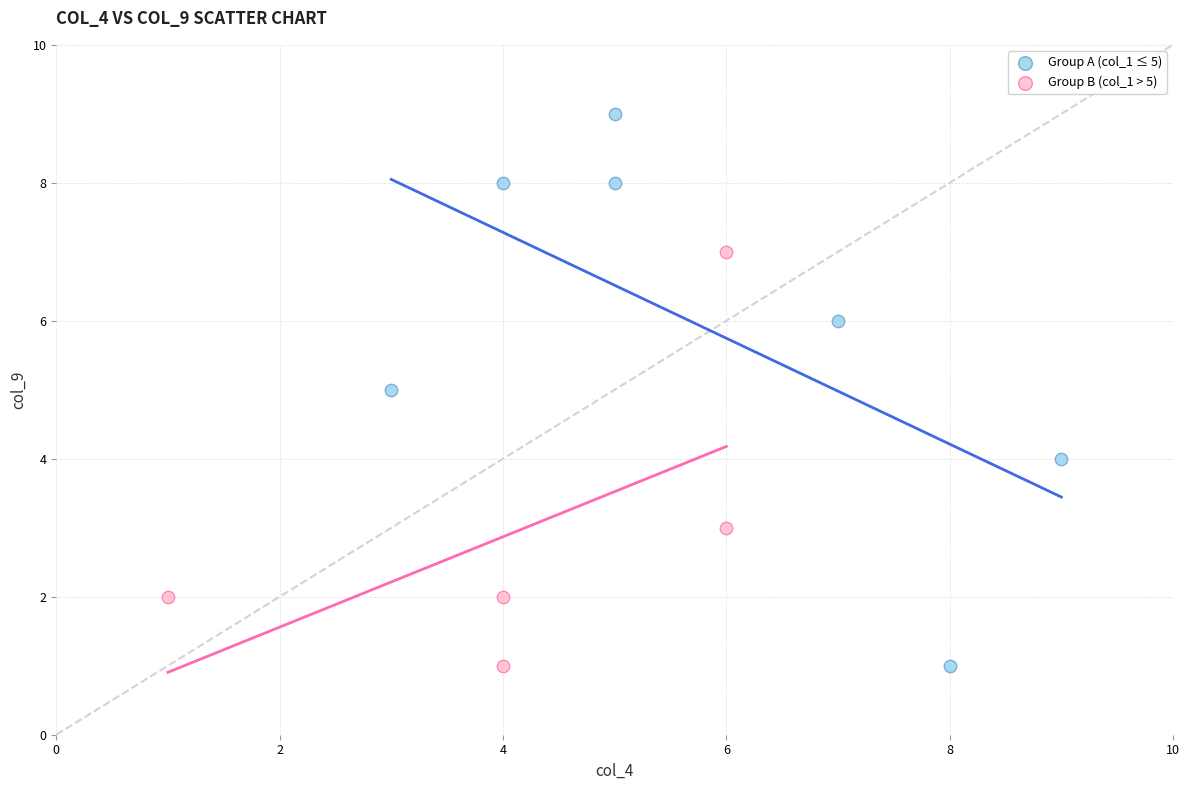

Which series has the widest spread of Y values?

Group A (col_1 ≤ 5)